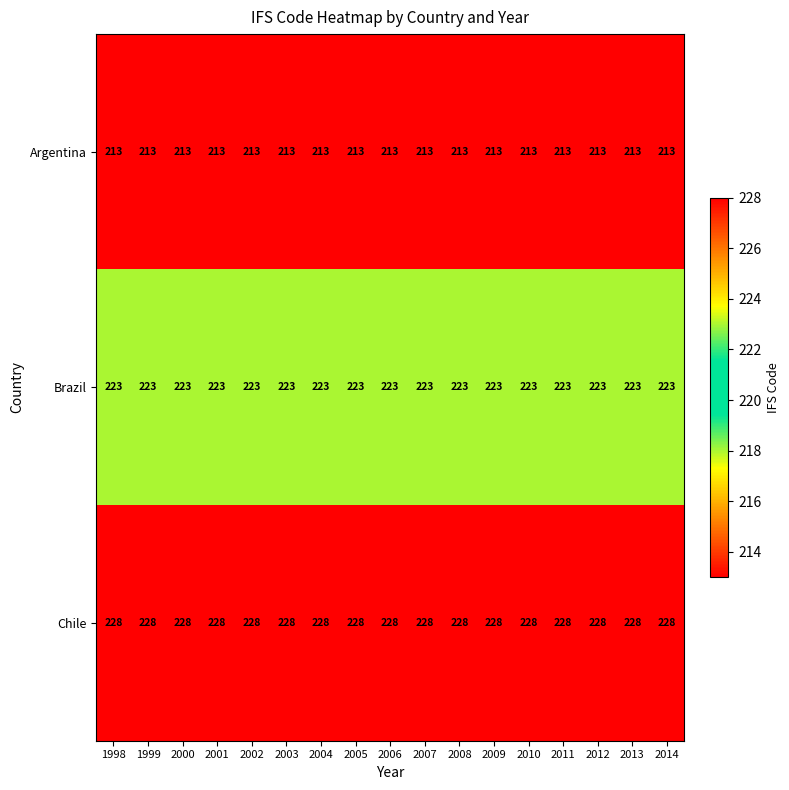

What is the minimum value for Argentina?

213